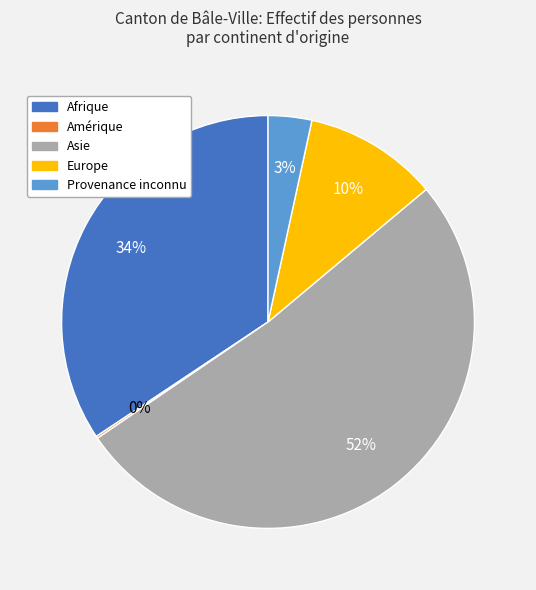

Does Asie account for over 50% of the chart?

Yes